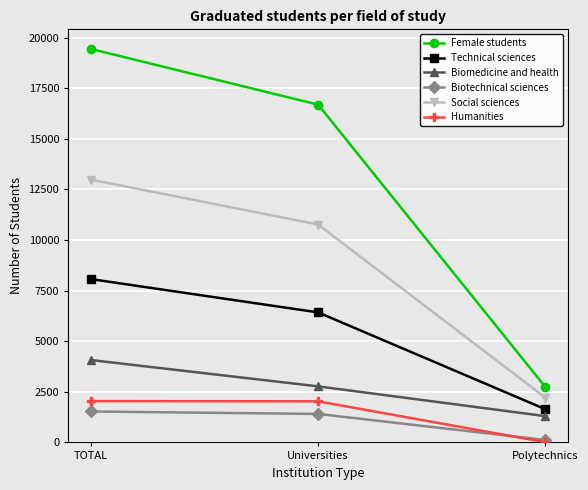

The Technical sciences series shows 1644 at Polytechnics. True or false?

True